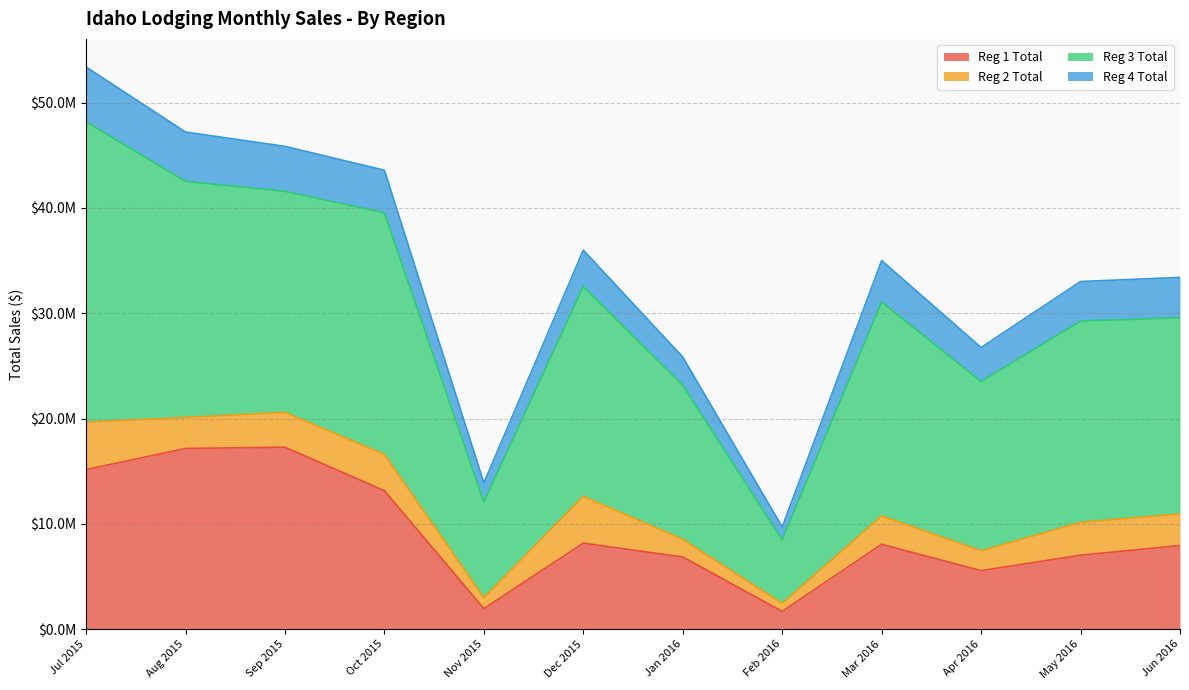

What is the label of the 10th point from the right?

Sep 2015